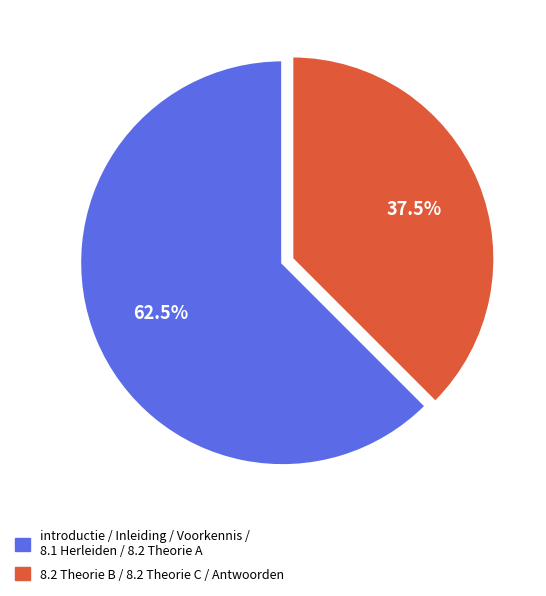

Is there any slice that represents more than half of the pie?

Yes